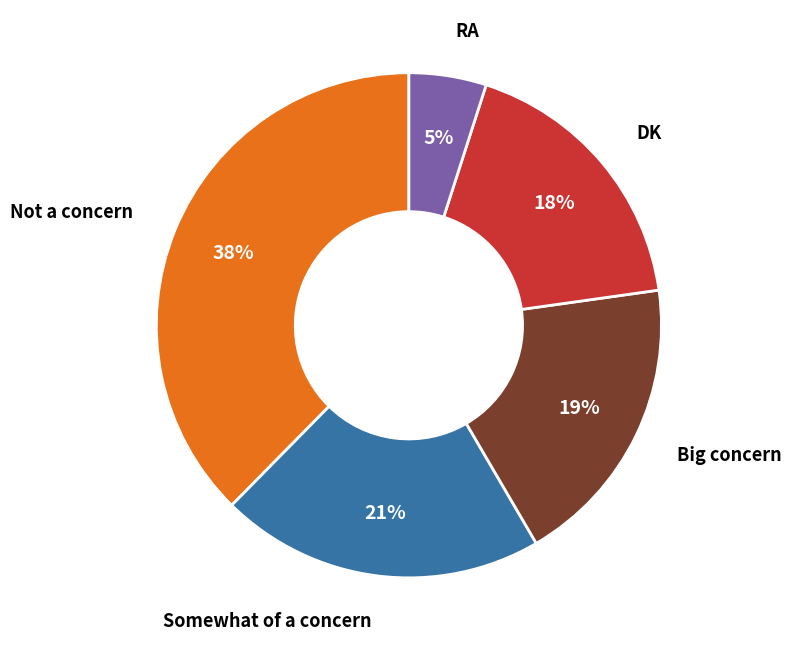

To the nearest percent, what is the average slice percentage?

20%